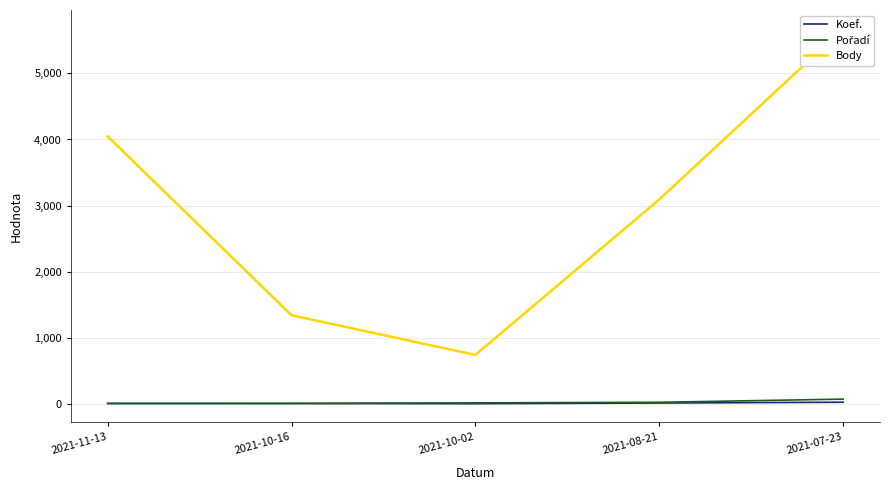

Where does the Pořadí series first go above 14?

2021-08-21